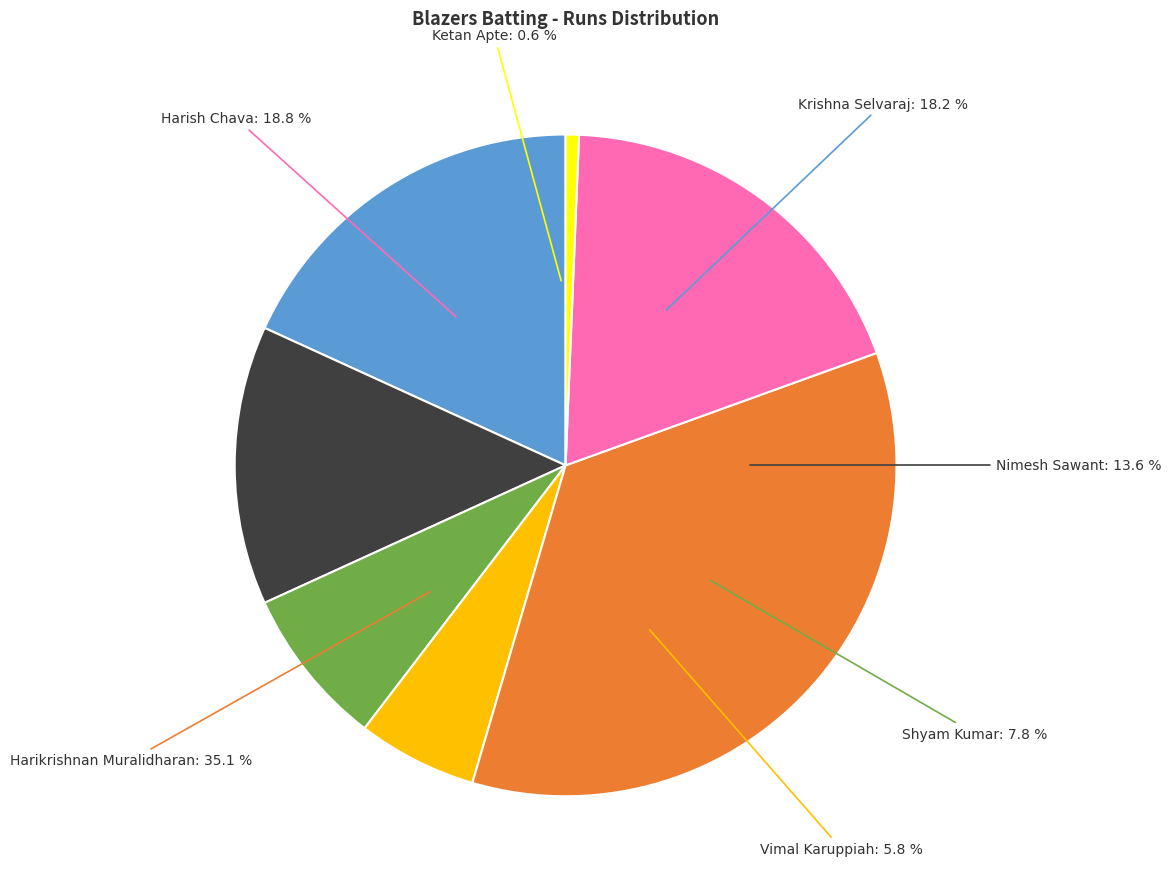

How much of the chart is everything except Manish Singla?

100.0%